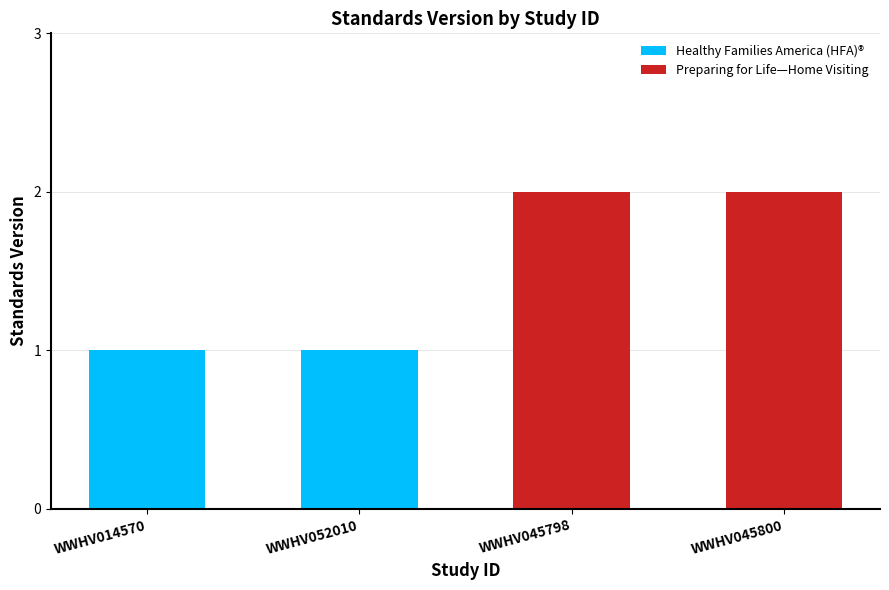

Approximately how many times larger is the value at WWHV052010 compared to WWHV045800?

0.5